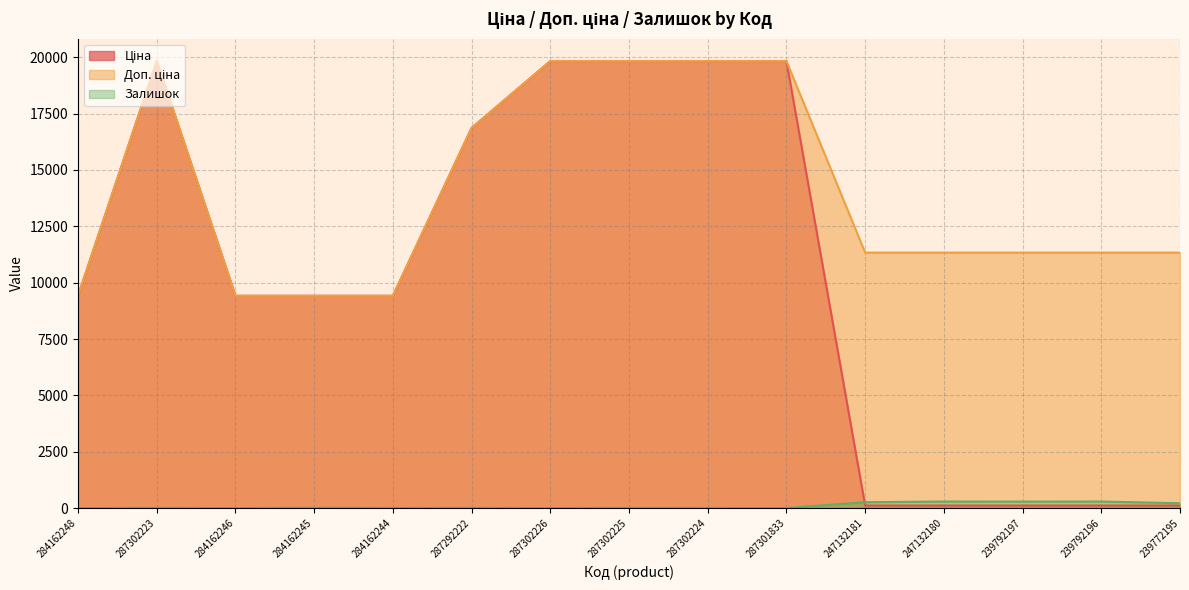

List the series in order of their overall mean, lowest first.

Залишок, Ціна, Доп. ціна